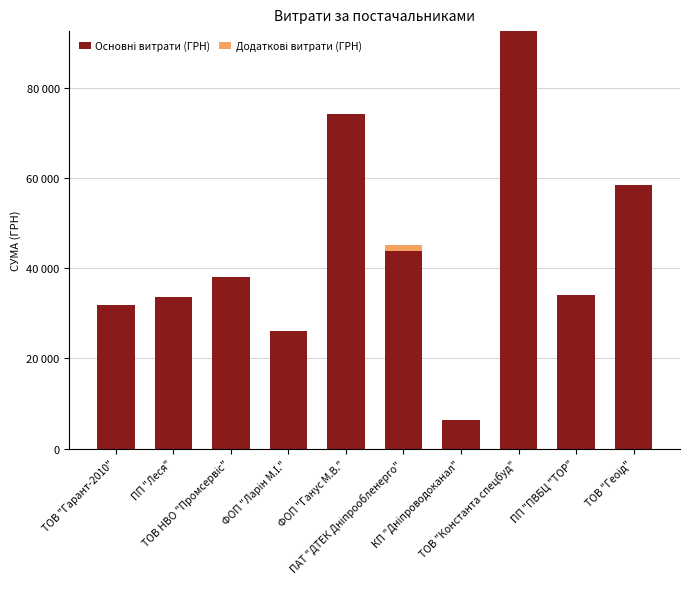

Does the chart contain any negative values?

No